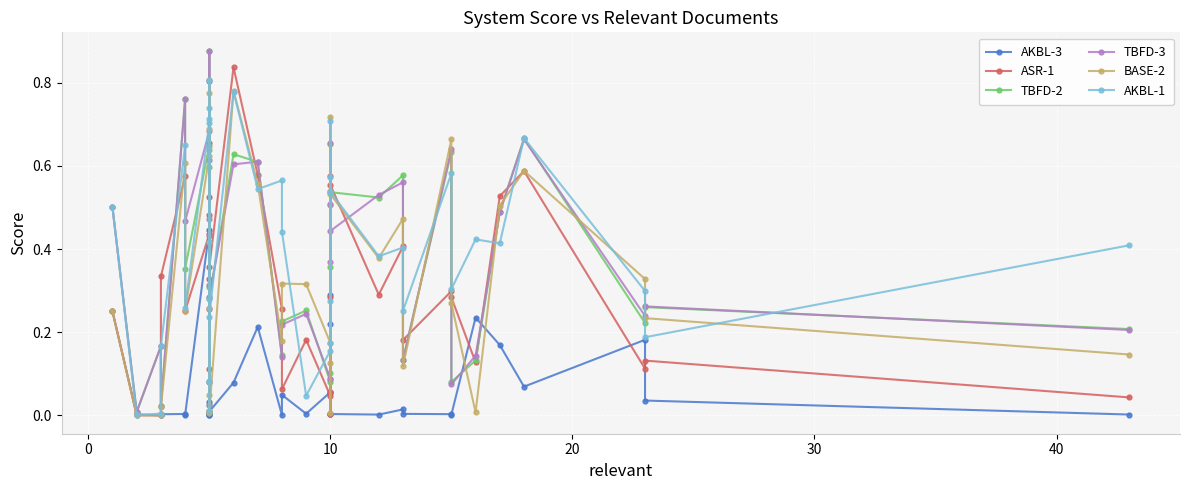

Reading left to right, extract all data points from this chart.

AKBL-3: 0.2	0.0	0.0	0.0	0.0	0.0	0.4	0.0	0.0	0.0	0.0	0.0	0.8	0.0	0.0	0.1	0.2	0.0	0.0	0.0	0.1	0.0	0.1	0.2	0.3	0.0	0.0	0.0	0.0	0.0	0.0	0.2	0.2	0.1	0.2	0.0	0.0
ASR-1: 0.2	0.0	0.0	0.3	0.6	0.3	0.4	0.0	0.3	0.3	0.5	0.1	0.7	0.5	0.4	0.8	0.6	0.3	0.1	0.2	0.0	0.6	0.0	0.1	0.3	0.6	0.3	0.4	0.2	0.3	0.3	0.1	0.5	0.6	0.1	0.1	0.0
TBFD-2: 0.5	0.0	0.2	0.0	0.8	0.4	0.6	0.0	0.1	0.3	0.6	0.4	0.9	0.6	0.3	0.6	0.6	0.1	0.2	0.3	0.1	0.5	0.1	0.4	0.7	0.5	0.5	0.6	0.1	0.6	0.1	0.1	0.5	0.7	0.2	0.3	0.2
TBFD-3: 0.5	0.0	0.2	0.0	0.8	0.5	0.7	0.0	0.1	0.3	0.6	0.4	0.9	0.5	0.3	0.6	0.6	0.1	0.2	0.2	0.1	0.5	0.1	0.4	0.7	0.4	0.5	0.6	0.1	0.6	0.1	0.1	0.5	0.7	0.2	0.3	0.2
BASE-2: 0.2	0.0	0.0	0.0	0.6	0.3	0.6	0.0	0.0	0.3	0.8	0.0	0.8	0.7	0.0	0.8	0.6	0.2	0.3	0.3	0.2	0.5	0.1	0.0	0.7	0.5	0.4	0.5	0.1	0.7	0.3	0.0	0.5	0.6	0.3	0.2	0.1
AKBL-1: 0.5	0.0	0.0	0.2	0.7	0.3	0.7	0.0	0.3	0.4	0.7	0.1	0.8	0.7	0.2	0.8	0.5	0.6	0.4	0.0	0.2	0.6	0.2	0.3	0.7	0.5	0.4	0.4	0.3	0.6	0.3	0.4	0.4	0.7	0.3	0.2	0.4